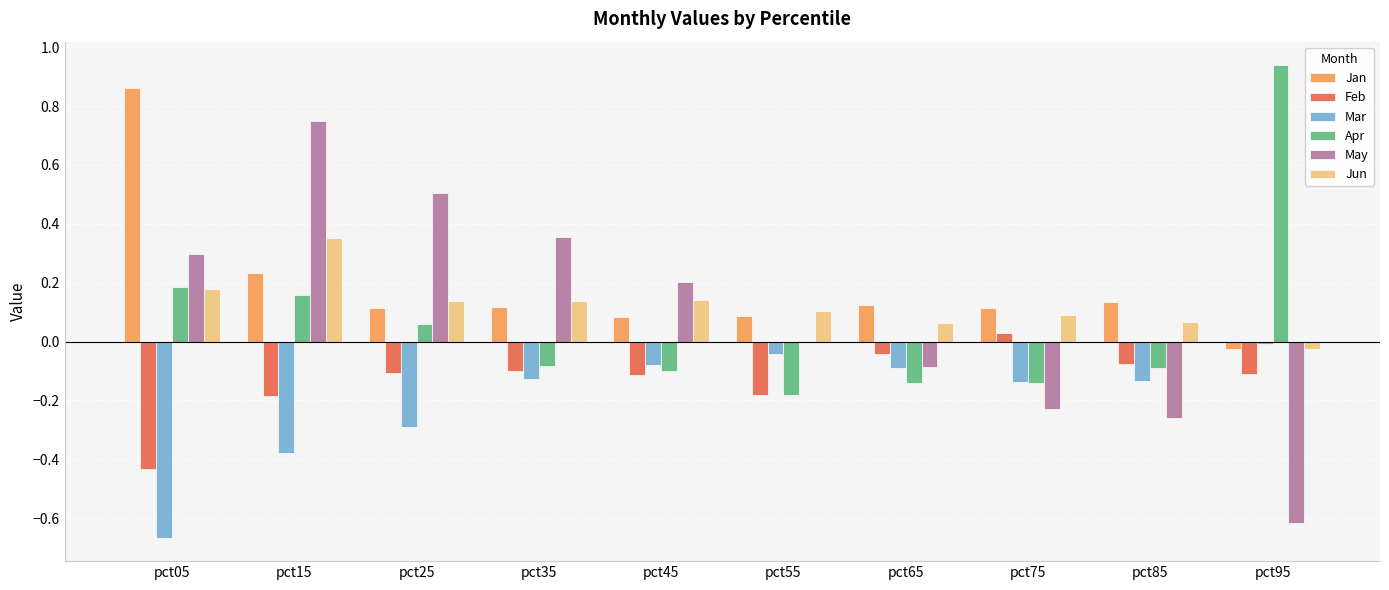

How many distinct data groups are displayed?

6